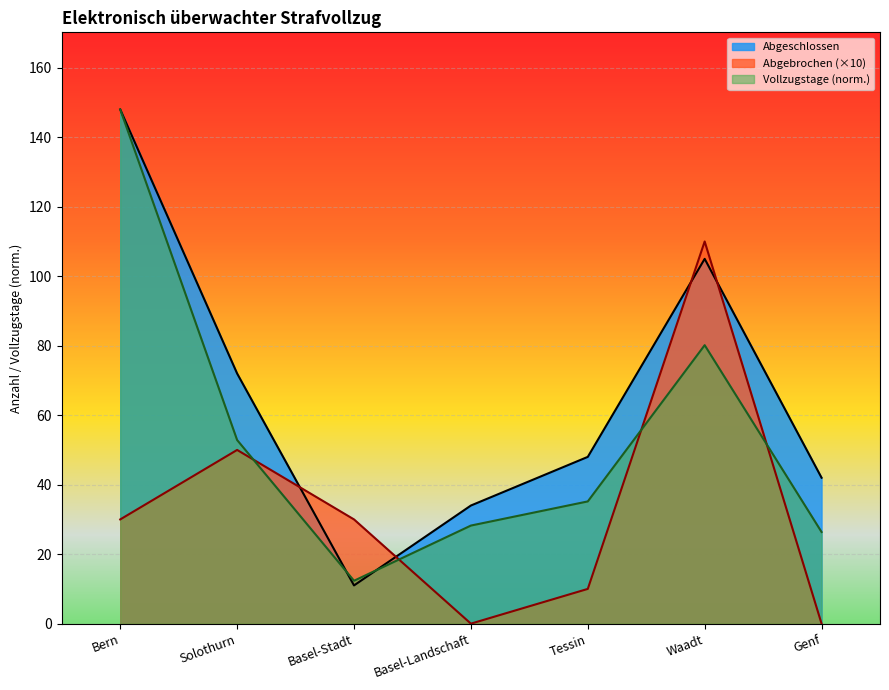

The value of Abgeschlossen at Genf is 60.0. True or false?

False